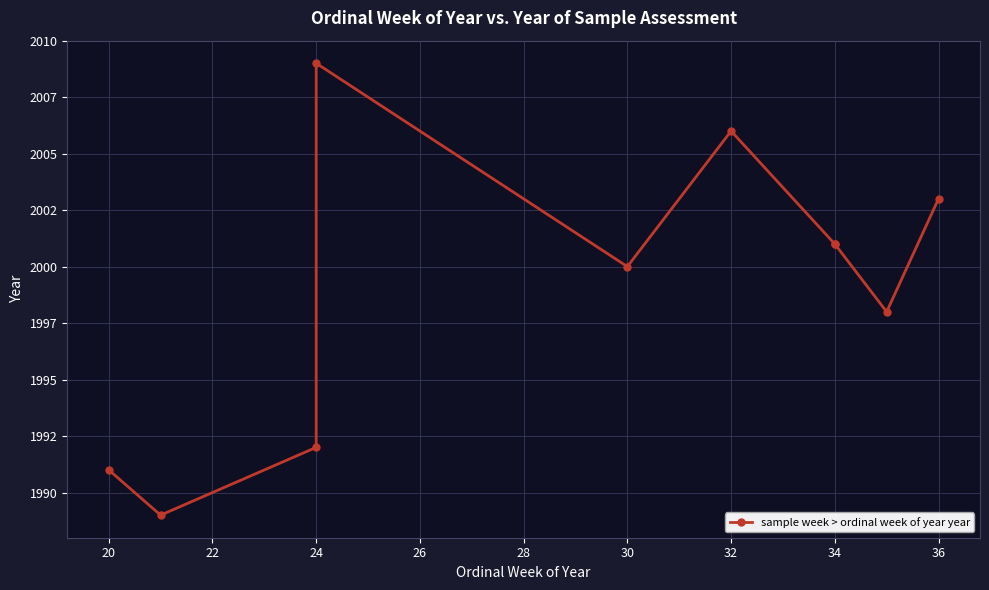

What is the value of the 1st point from the left?

1991